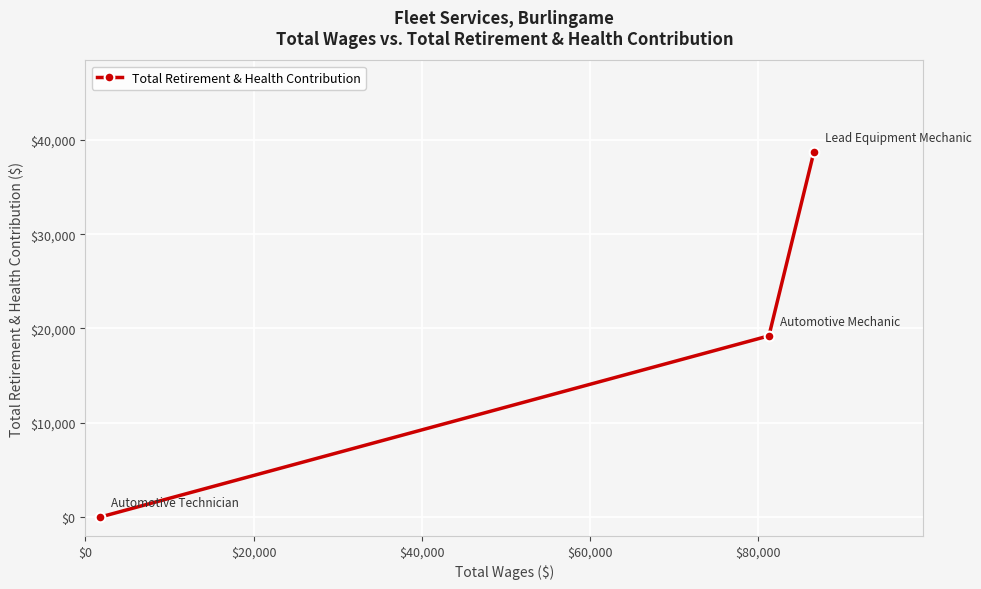

Count the values in the range 0 to 38745.

3